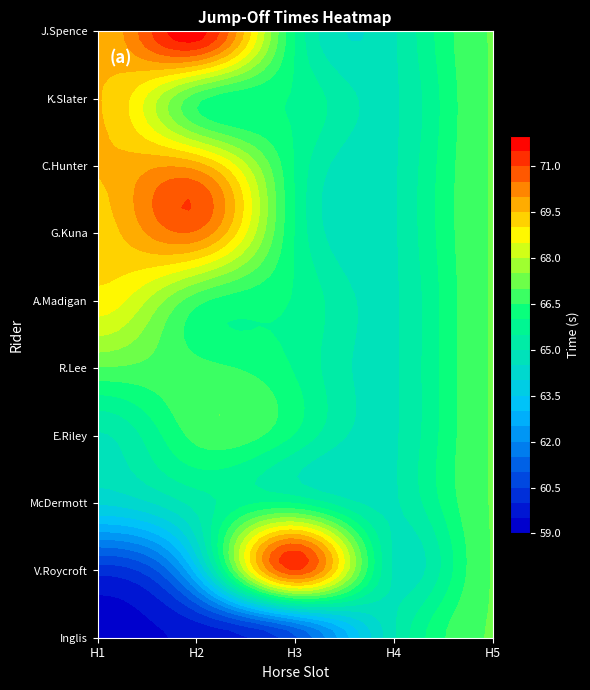

Which series changed the most between Horse 1 and Horse 2?

Kelly Slater